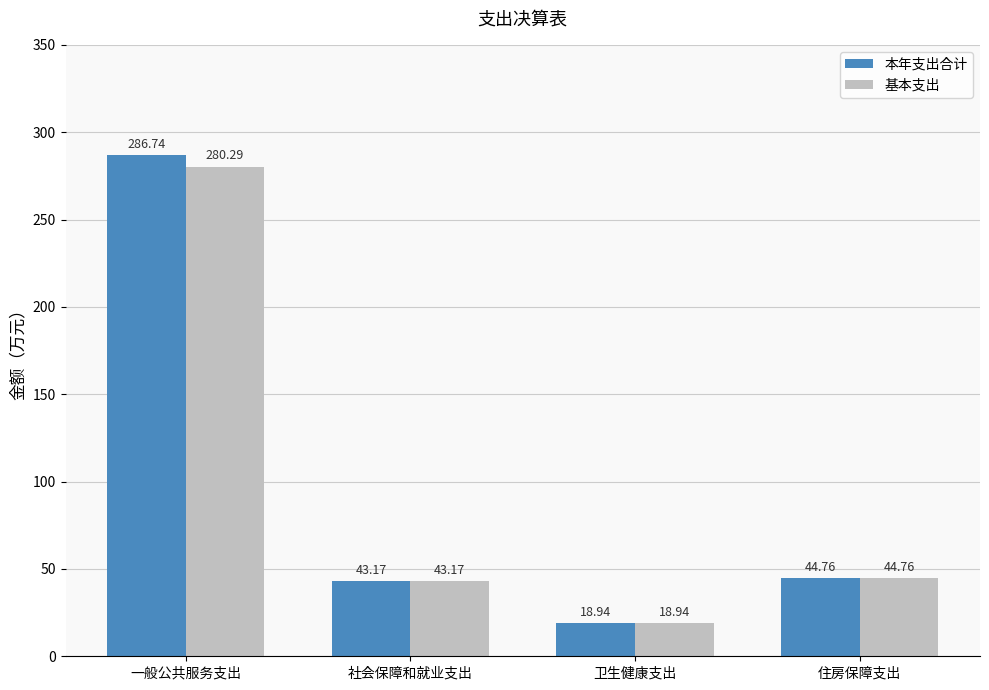

Is it true that 基本支出 equals 43.2 at 社会保障和就业支出?

True